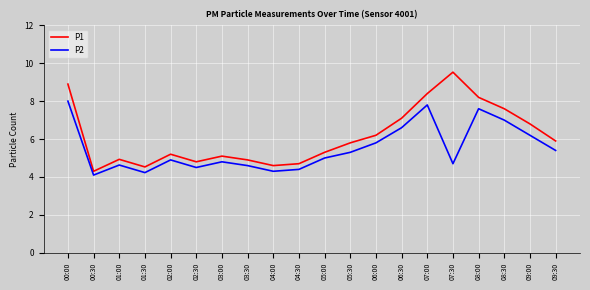

Does the chart display data point markers on the line(s)?

No